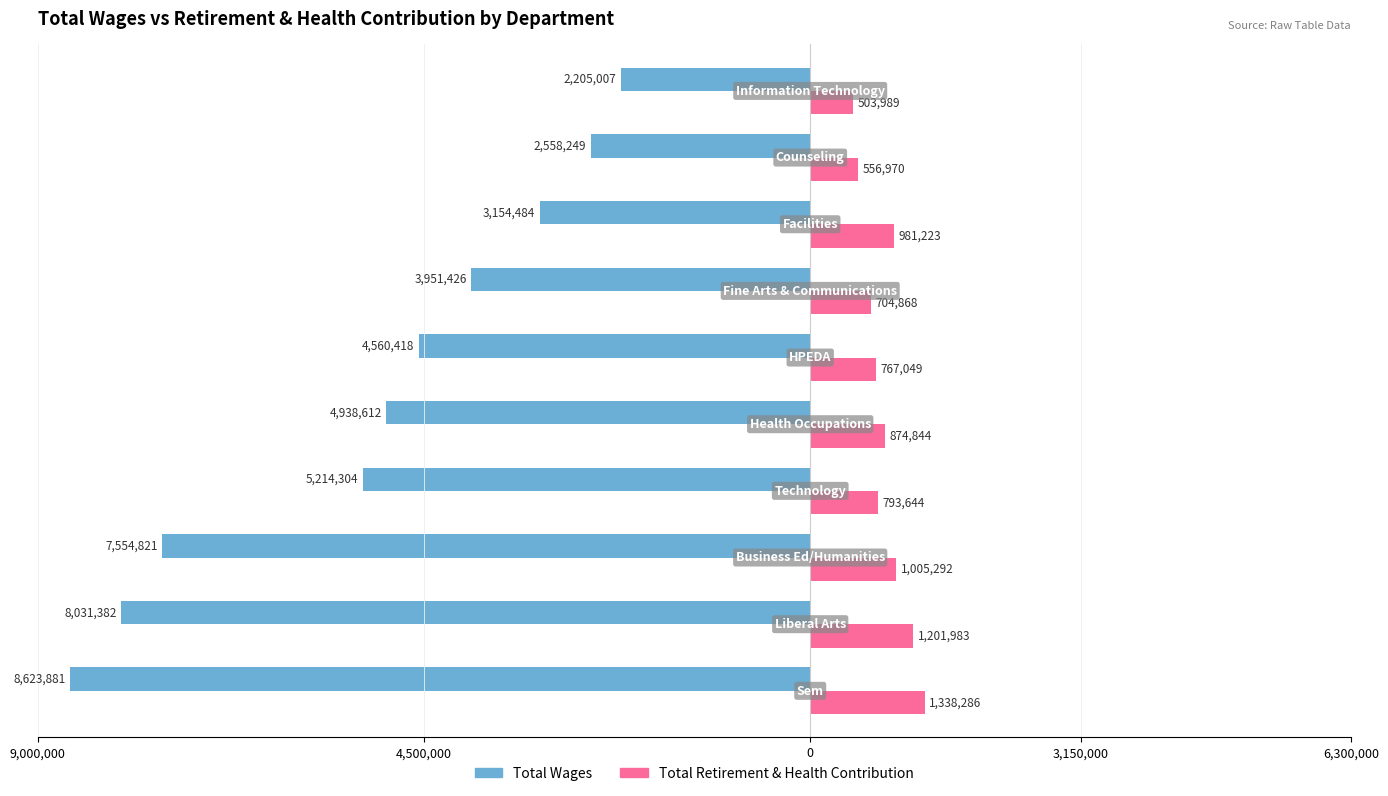

What are all the series names shown in the legend?

Total Wages, Total Retirement & Health Contribution